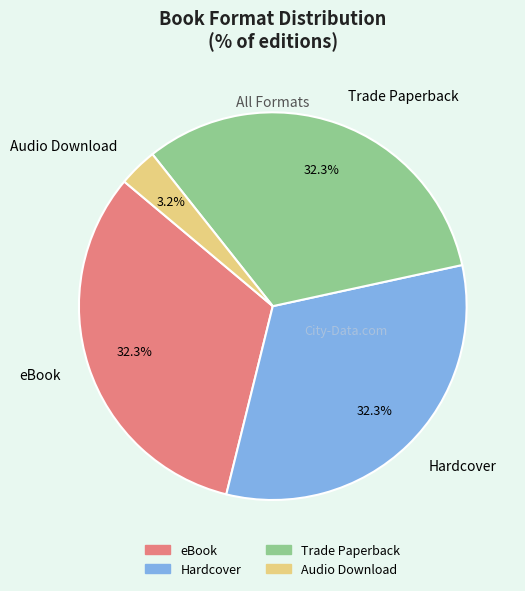

What is the ratio of the value at Hardcover to the value at Trade Paperback?

1.0